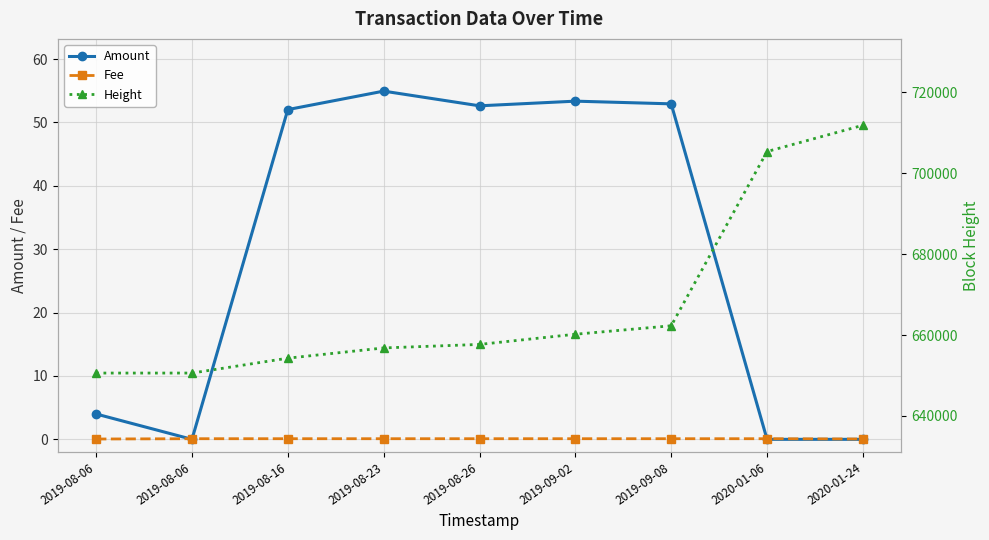

How many data points in Height are above 657682?

4